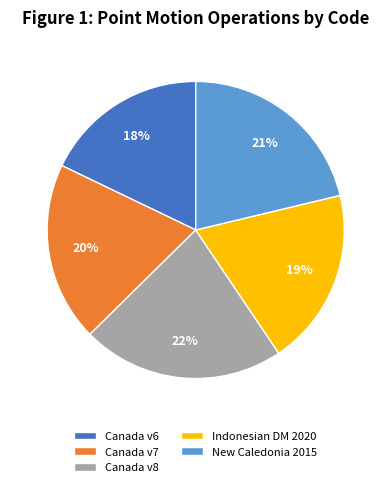

How many slices are in this pie chart?

5